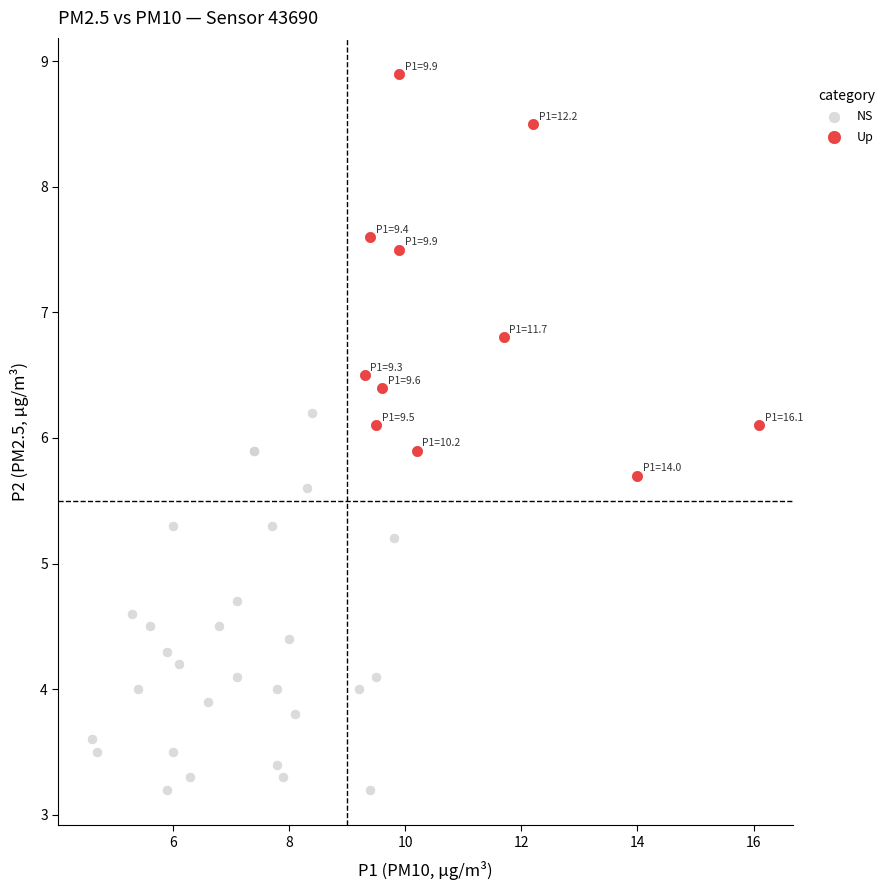

Which series contains the lowest Y value?

NS